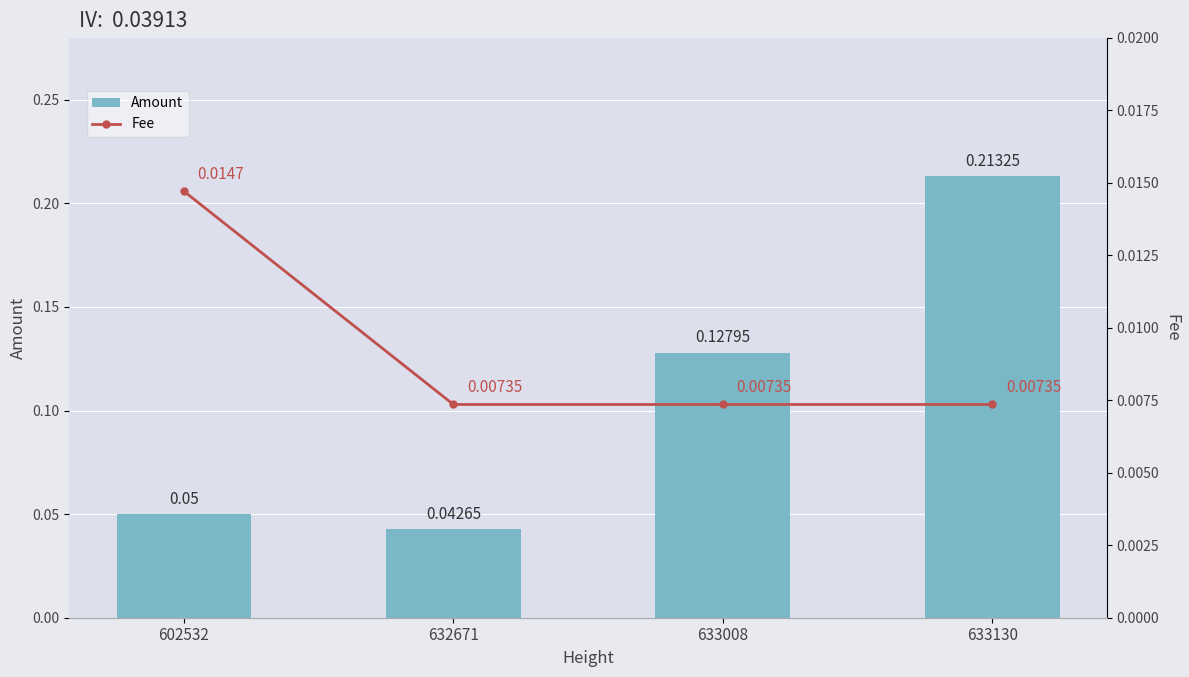

Reading right to left, transcribe all the data shown in this chart.

Amount: 0.2	0.1	0.0	0.1
Fee: 0.0	0.0	0.0	0.0